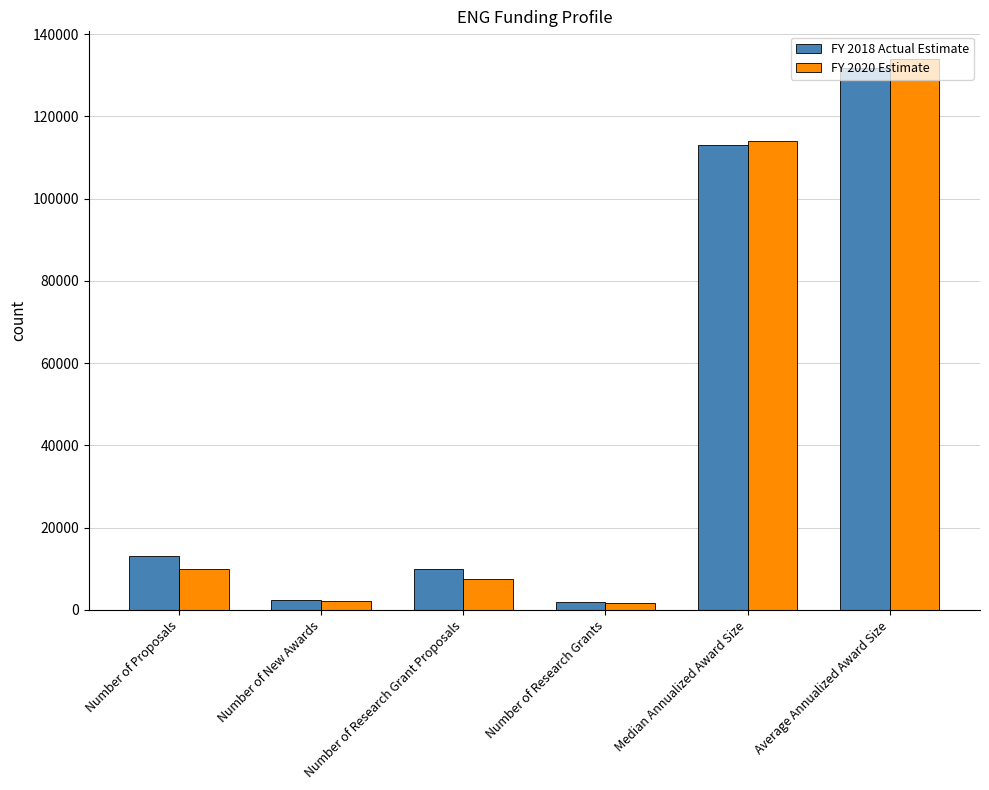

What is the total value across all series at Number of Proposals?

23092